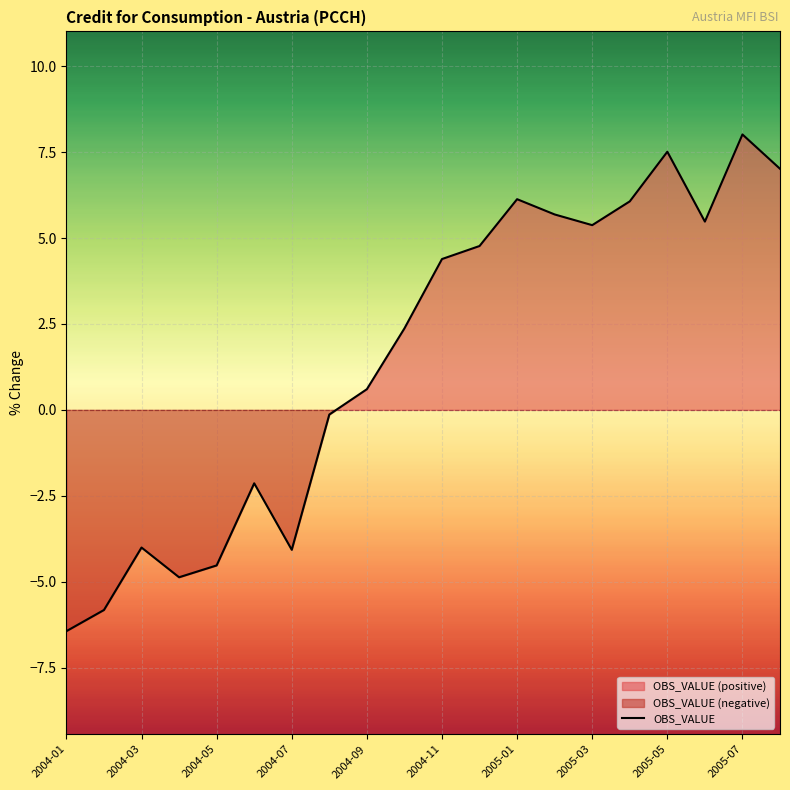

Count the number of categories in the chart.

20